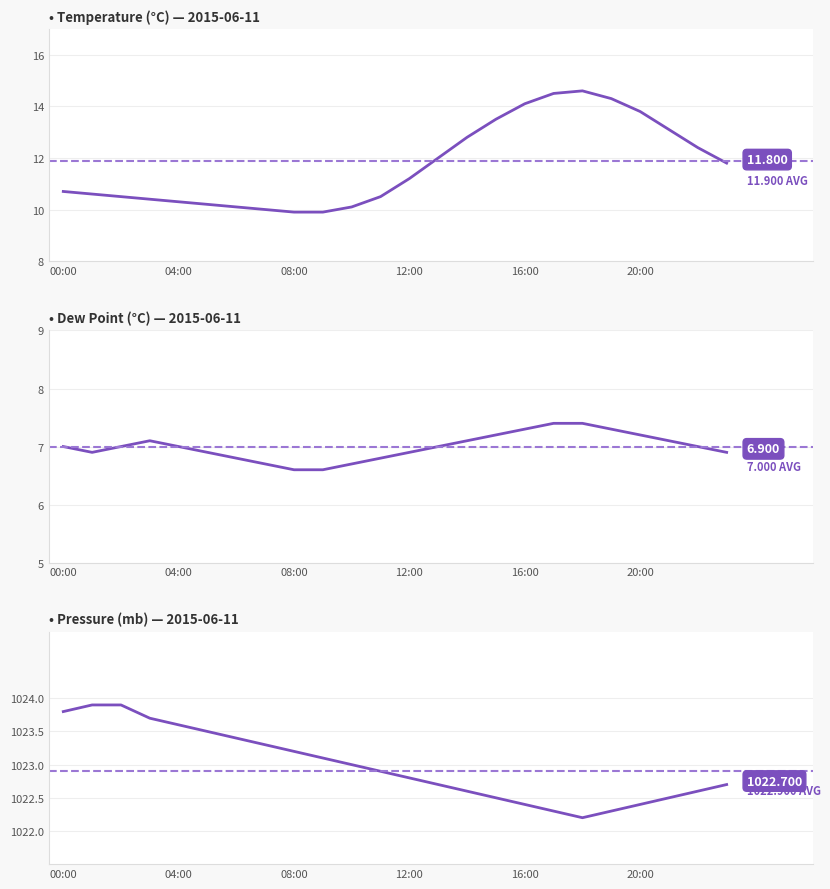

Is it true that dp equals 7.1 at 03:00?

True